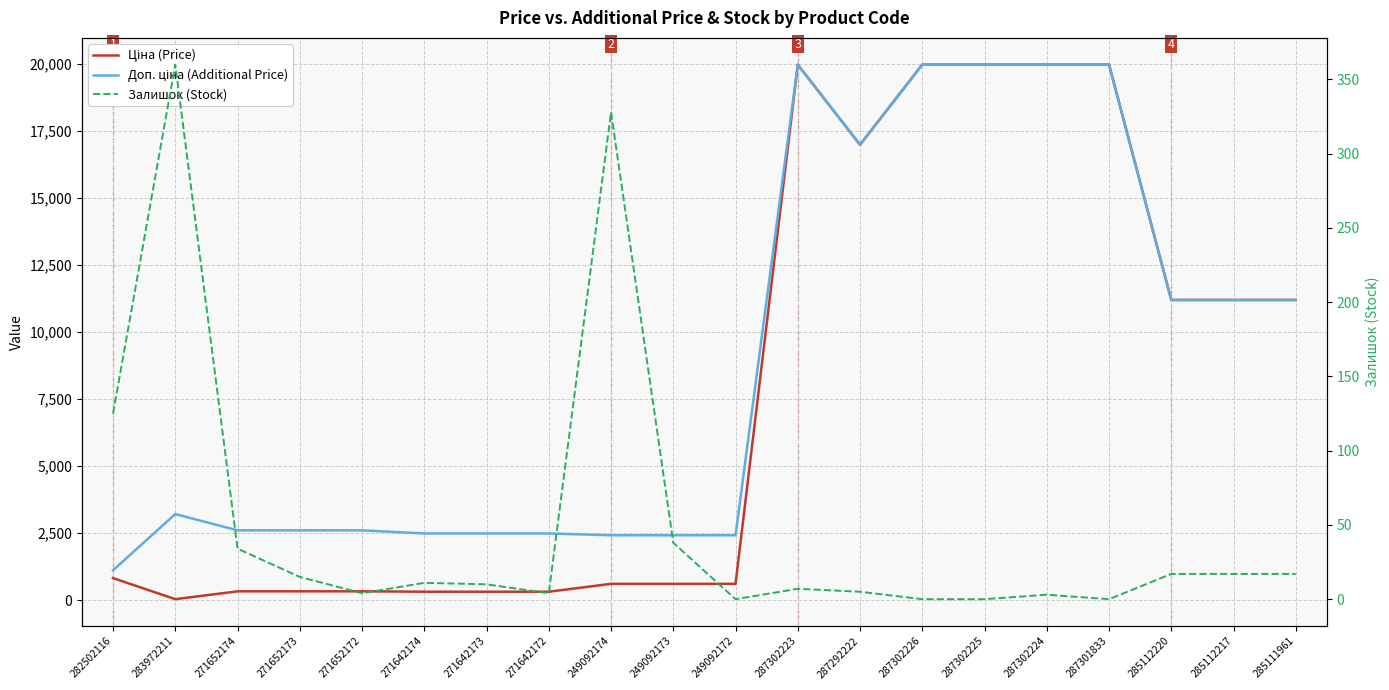

What is the average value of the Доп. ціна (Additional Price) series?

8858.1